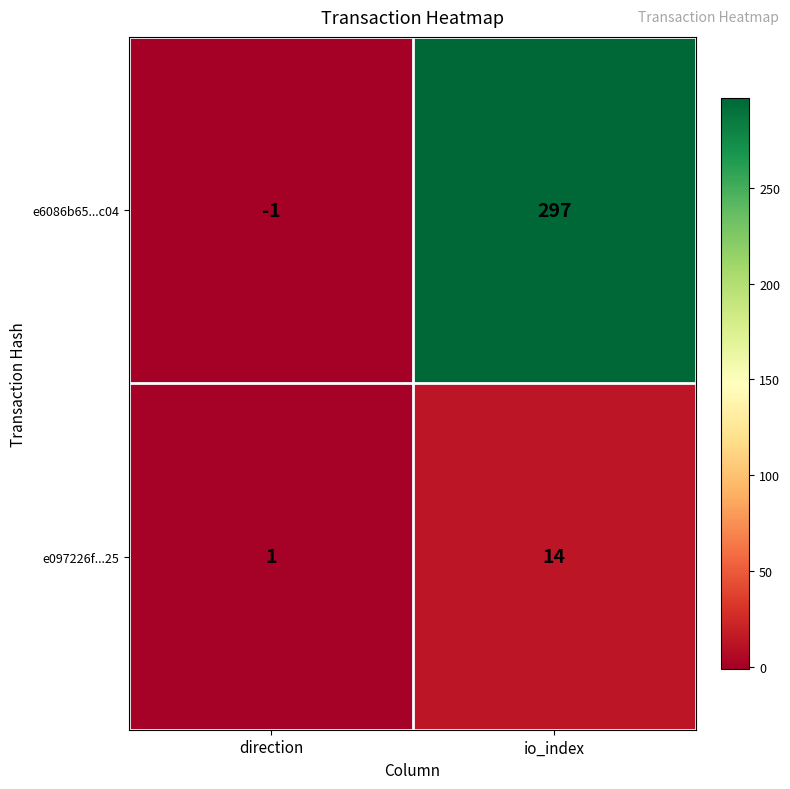

Reading left to right, list all the values displayed in this chart.

e6086b65...c04: direction=-1	io_index=297
e097226f...25: direction=1	io_index=14